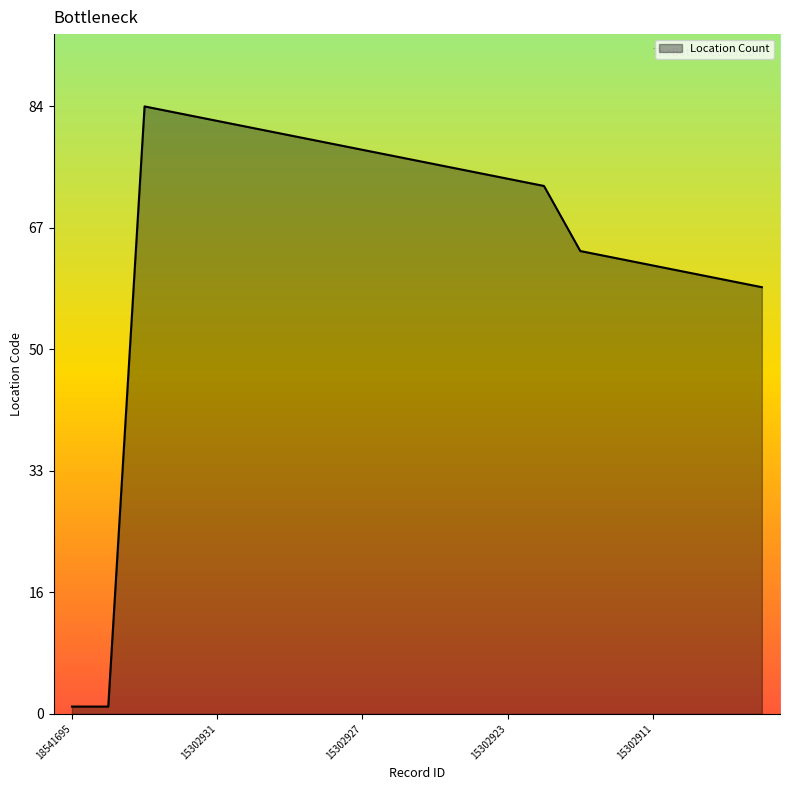

What is the greatest value displayed?

84